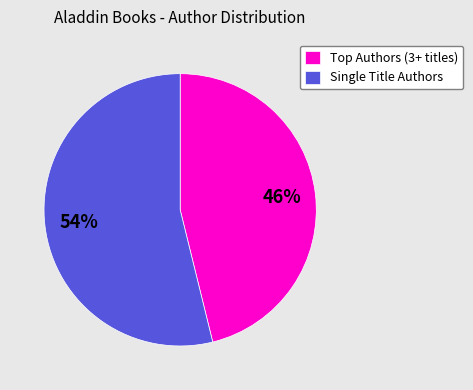

What percentage is the Single Title Authors slice, to the nearest percent?

54%